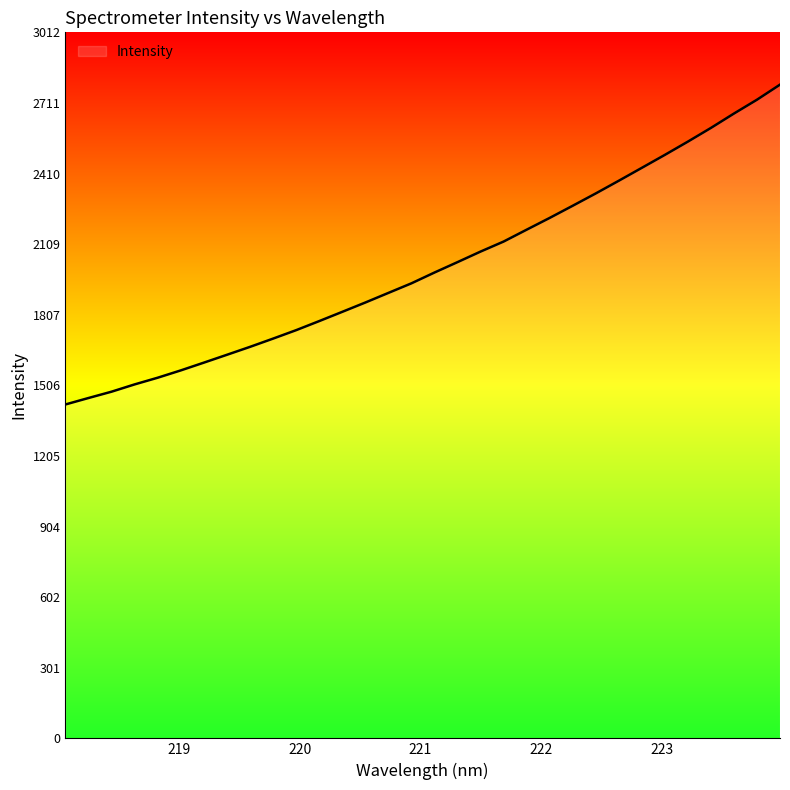

What is the difference between the maximum and minimum values?

1364.6